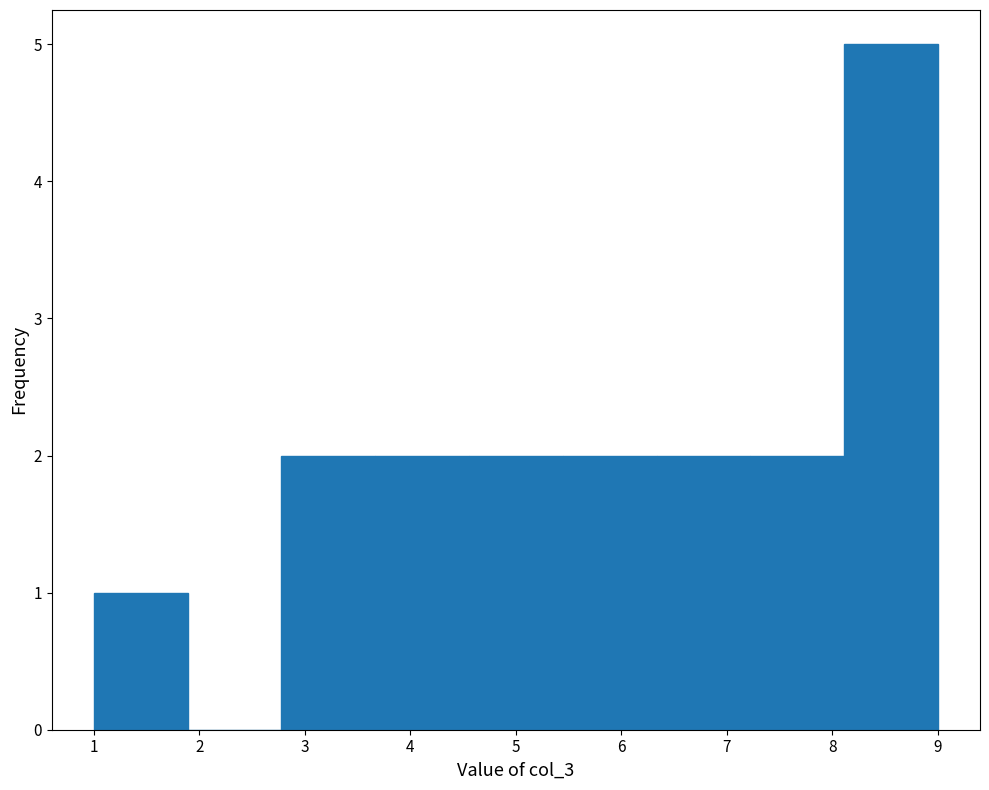

What is the height of the bar covering 1.0 to 1.9 on the x-axis? Neither the bar edges nor the heights are printed on the chart, so give them approximately, as read against the axes.

1